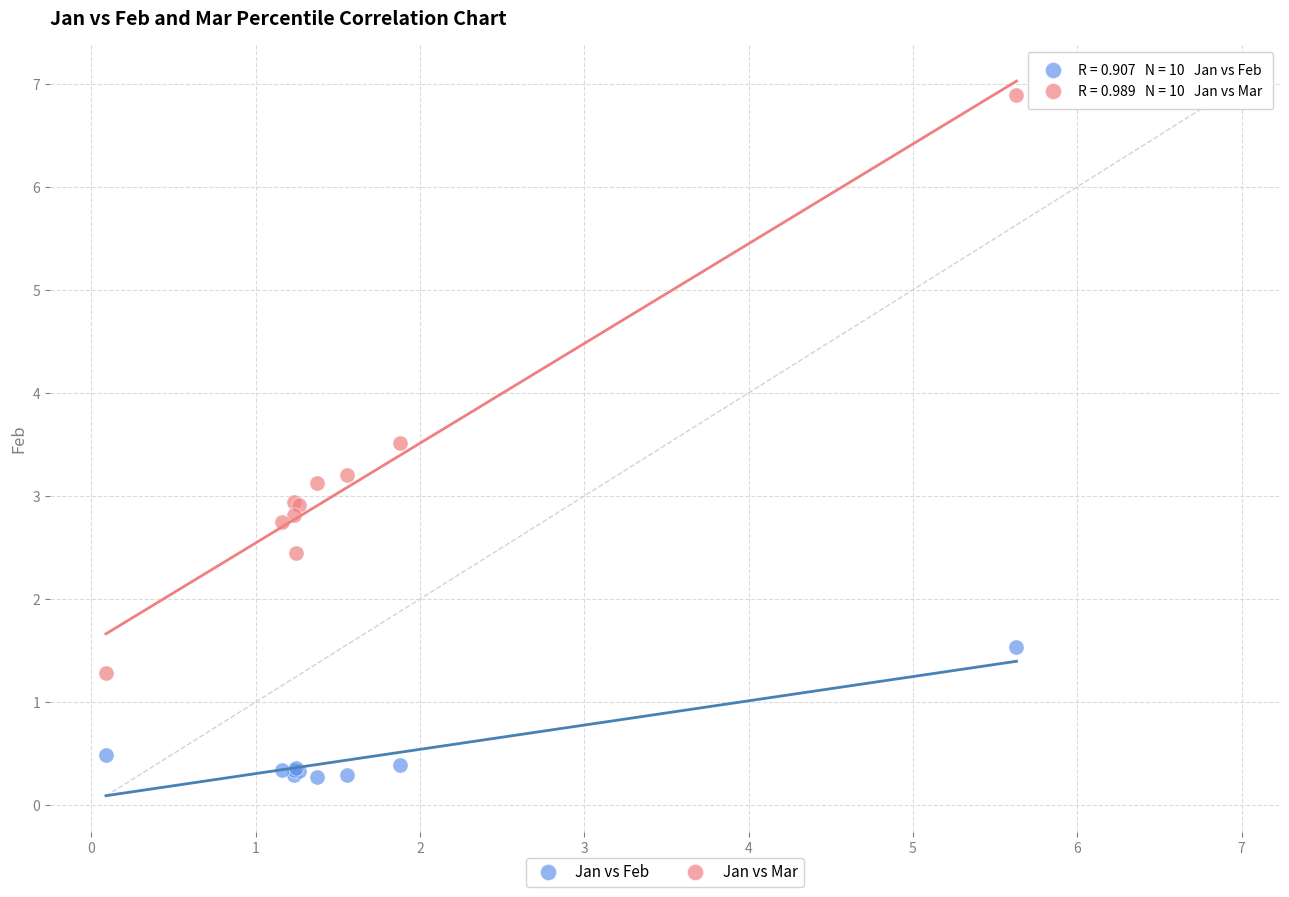

Which series has the largest Y range (max minus min)?

Jan vs Mar